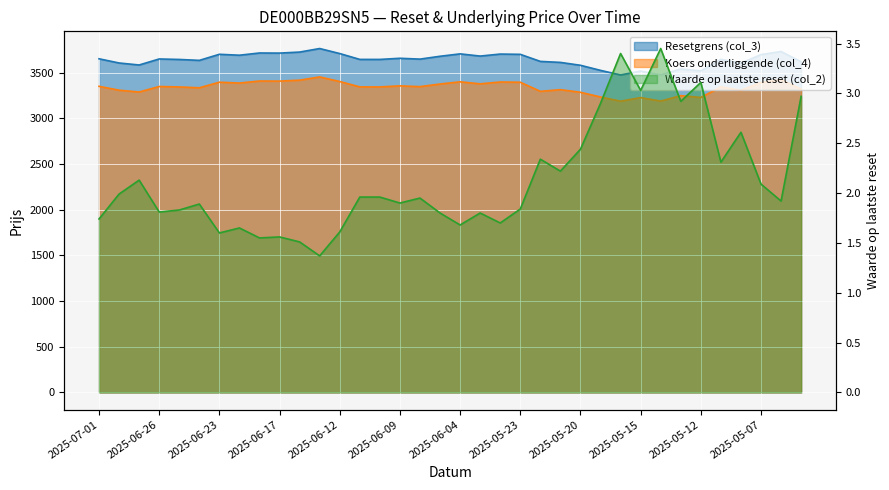

Reading right to left, what are all the values shown in this chart?

Resetgrens (col_3): 2025-04-30=3617.8	2025-05-06=3730.9	2025-05-07=3697.2	2025-05-08=3603.5	2025-05-09=3645.0	2025-05-12=3518.5	2025-05-13=3540.1	2025-05-14=3475.2	2025-05-15=3517.0	2025-05-16=3474.0	2025-05-19=3524.5	2025-05-20=3580.2	2025-05-21=3611.7	2025-05-22=3622.7	2025-05-23=3700.0	2025-06-02=3702.9	2025-06-03=3681.0	2025-06-04=3705.1	2025-06-05=3678.9	2025-06-06=3647.8	2025-06-09=3656.8	2025-06-10=3644.3	2025-06-11=3644.6	2025-06-12=3708.6	2025-06-13=3763.6	2025-06-16=3724.9	2025-06-17=3713.5	2025-06-18=3714.8	2025-06-20=3690.4	2025-06-23=3700.6	2025-06-24=3634.0	2025-06-25=3644.0	2025-06-26=3649.3	2025-06-27=3583.5	2025-06-30=3605.4	2025-07-01=3651.3
Koers onderliggende (col_4): 2025-04-30=3319.1	2025-05-06=3422.8	2025-05-07=3391.9	2025-05-08=3306.0	2025-05-09=3344.0	2025-05-12=3228.0	2025-05-13=3247.8	2025-05-14=3188.3	2025-05-15=3226.6	2025-05-16=3187.2	2025-05-19=3233.5	2025-05-20=3284.6	2025-05-21=3313.5	2025-05-22=3295.0	2025-05-23=3394.5	2025-06-02=3397.2	2025-06-03=3377.1	2025-06-04=3399.2	2025-06-05=3375.1	2025-06-06=3346.6	2025-06-09=3354.9	2025-06-10=3343.4	2025-06-11=3343.7	2025-06-12=3402.4	2025-06-13=3452.8	2025-06-16=3417.3	2025-06-17=3406.9	2025-06-18=3408.1	2025-06-20=3385.7	2025-06-23=3395.0	2025-06-24=3333.9	2025-06-25=3343.1	2025-06-26=3348.0	2025-06-27=3287.6	2025-06-30=3307.7	2025-07-01=3349.8
Waarde op laatste reset (col_2): 2025-04-30=3.0	2025-05-06=1.9	2025-05-07=2.1	2025-05-08=2.6	2025-05-09=2.3	2025-05-12=3.1	2025-05-13=2.9	2025-05-14=3.5	2025-05-15=3.0	2025-05-16=3.4	2025-05-19=2.9	2025-05-20=2.4	2025-05-21=2.2	2025-05-22=2.3	2025-05-23=1.8	2025-06-02=1.7	2025-06-03=1.8	2025-06-04=1.7	2025-06-05=1.8	2025-06-06=1.9	2025-06-09=1.9	2025-06-10=2.0	2025-06-11=2.0	2025-06-12=1.6	2025-06-13=1.4	2025-06-16=1.5	2025-06-17=1.6	2025-06-18=1.6	2025-06-20=1.6	2025-06-23=1.6	2025-06-24=1.9	2025-06-25=1.8	2025-06-26=1.8	2025-06-27=2.1	2025-06-30=2.0	2025-07-01=1.7